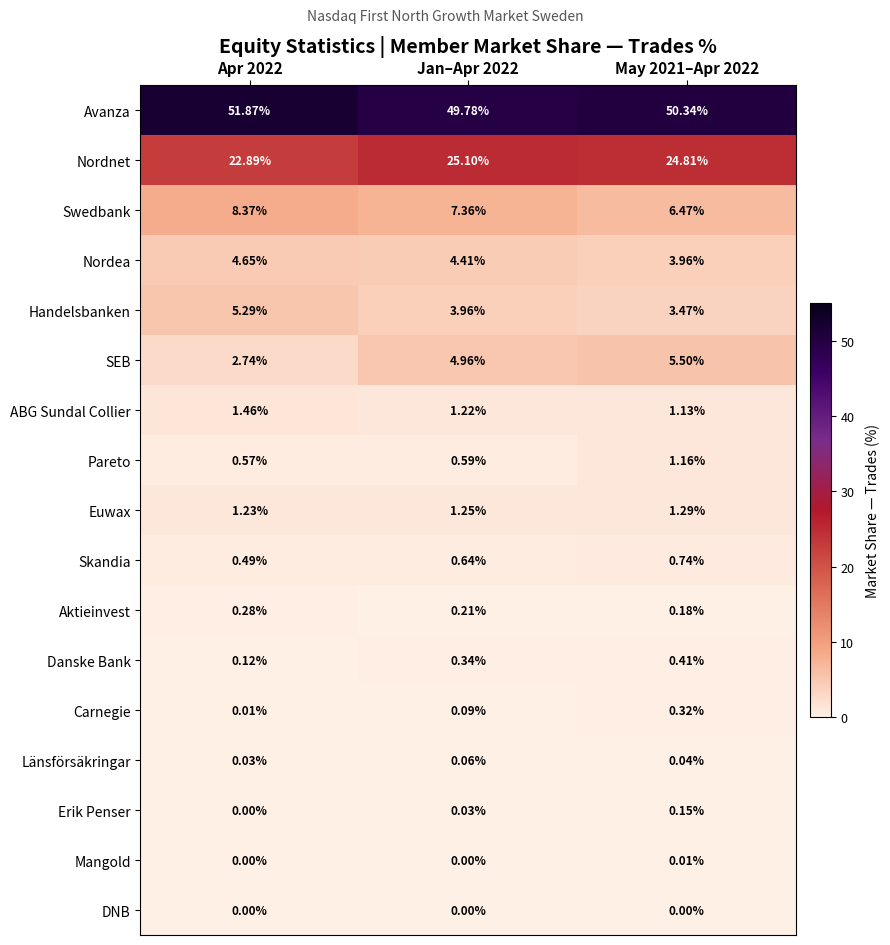

Rank the series by their maximum value, from highest to lowest.

Avanza, Nordnet, Swedbank, SEB, Handelsbanken, Nordea, ABG Sundal Collier, Euwax, Pareto, Skandia, Danske Bank, Carnegie, Aktieinvest, Erik Penser, Länsförsäkringar, Mangold, DNB